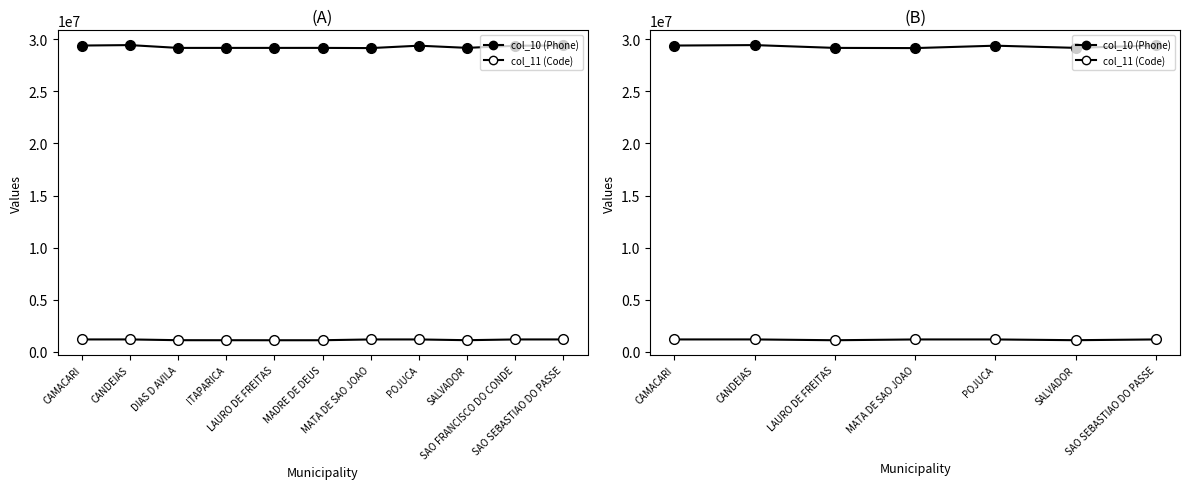

Which series changed the most between CANDEIAS and MATA DE SAO JOAO?

col_10 (Phone)